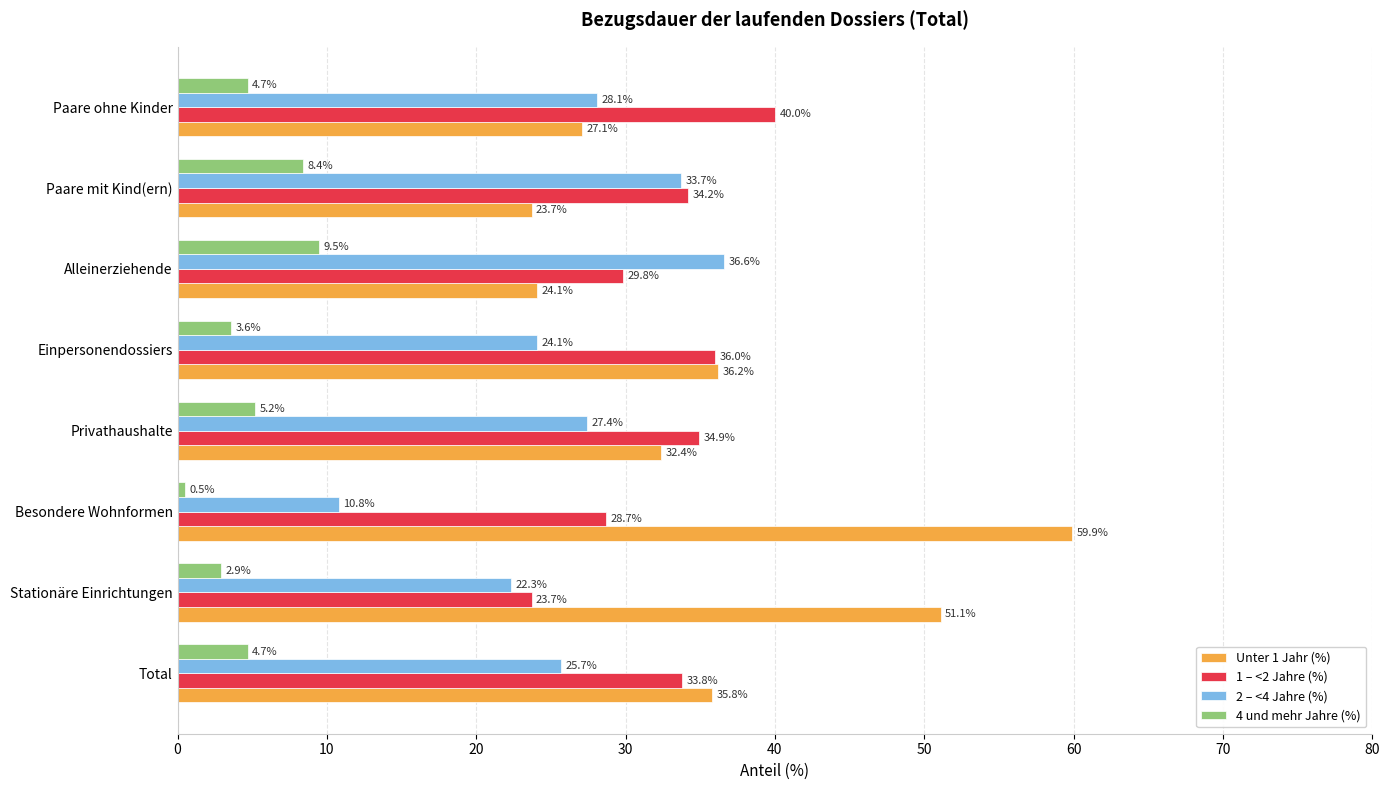

Between Besondere Wohnformen and Einpersonendossiers, which series saw the biggest shift?

Unter 1 Jahr (%)